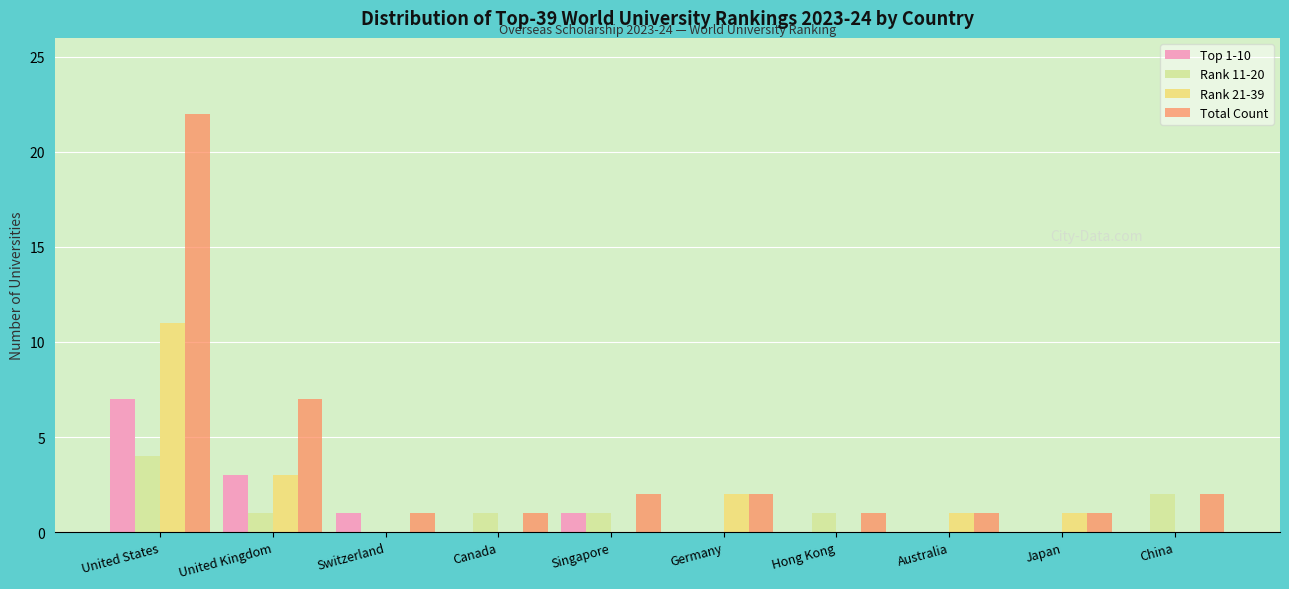

What is the sum of all Total Count values?

40